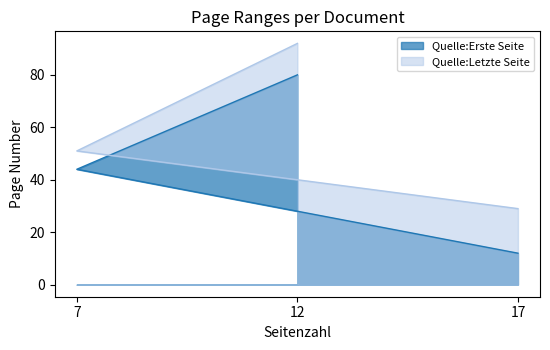

Does the chart have visible grid lines?

No